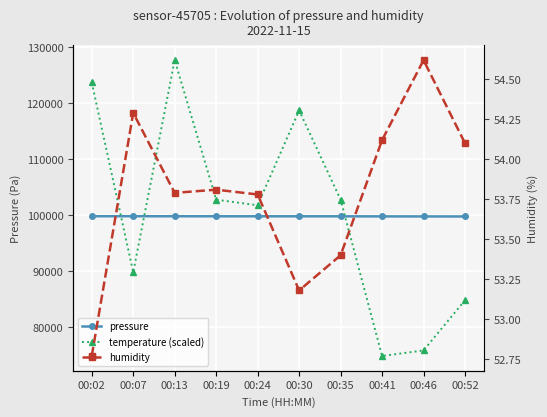

At which category does the chart reach its peak across all series?

00:13